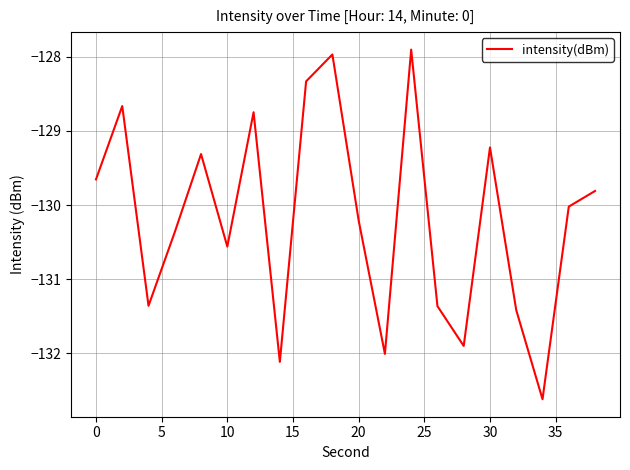

What is the difference between the maximum and minimum values?

4.7